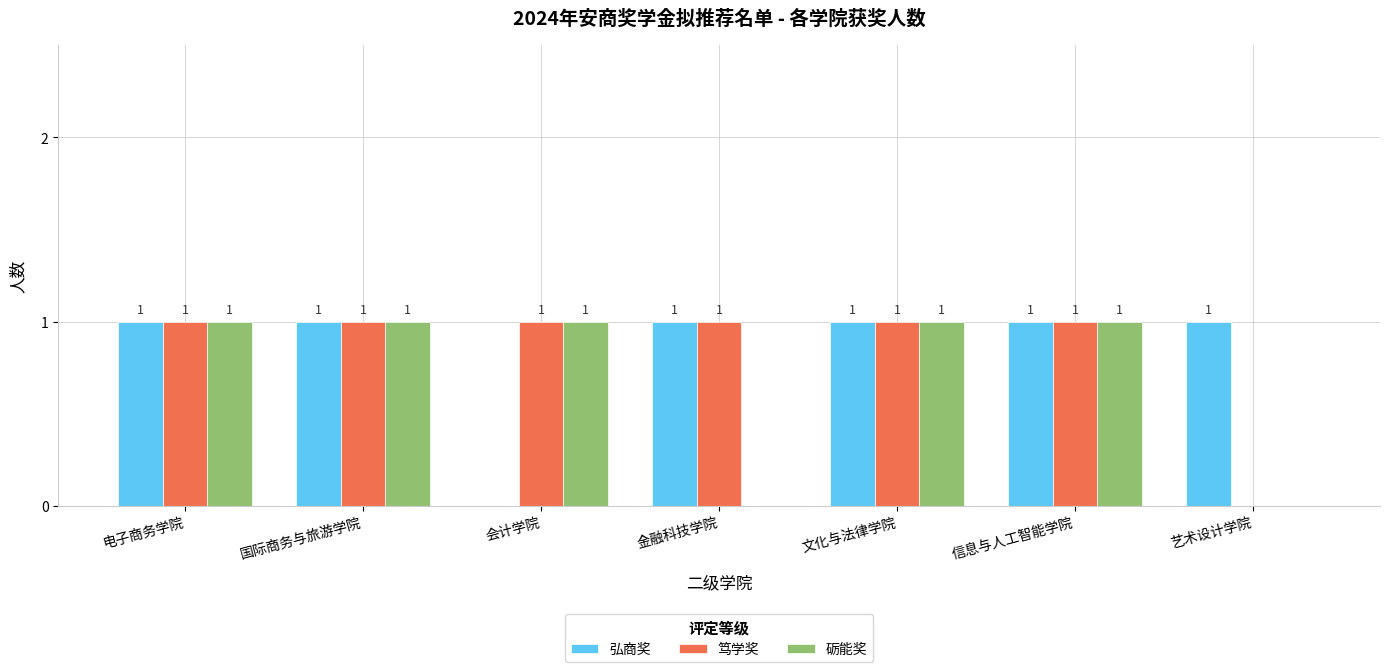

Are the bars horizontal?

No